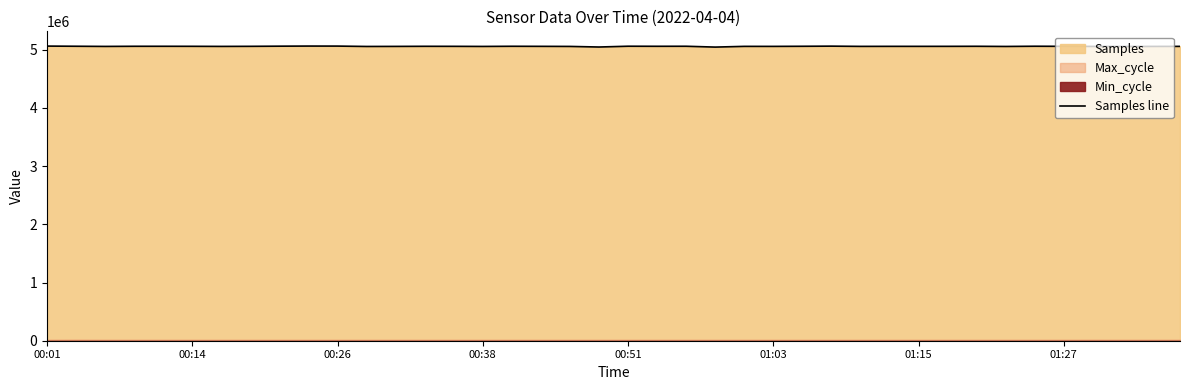

What position from the right is 13?

27